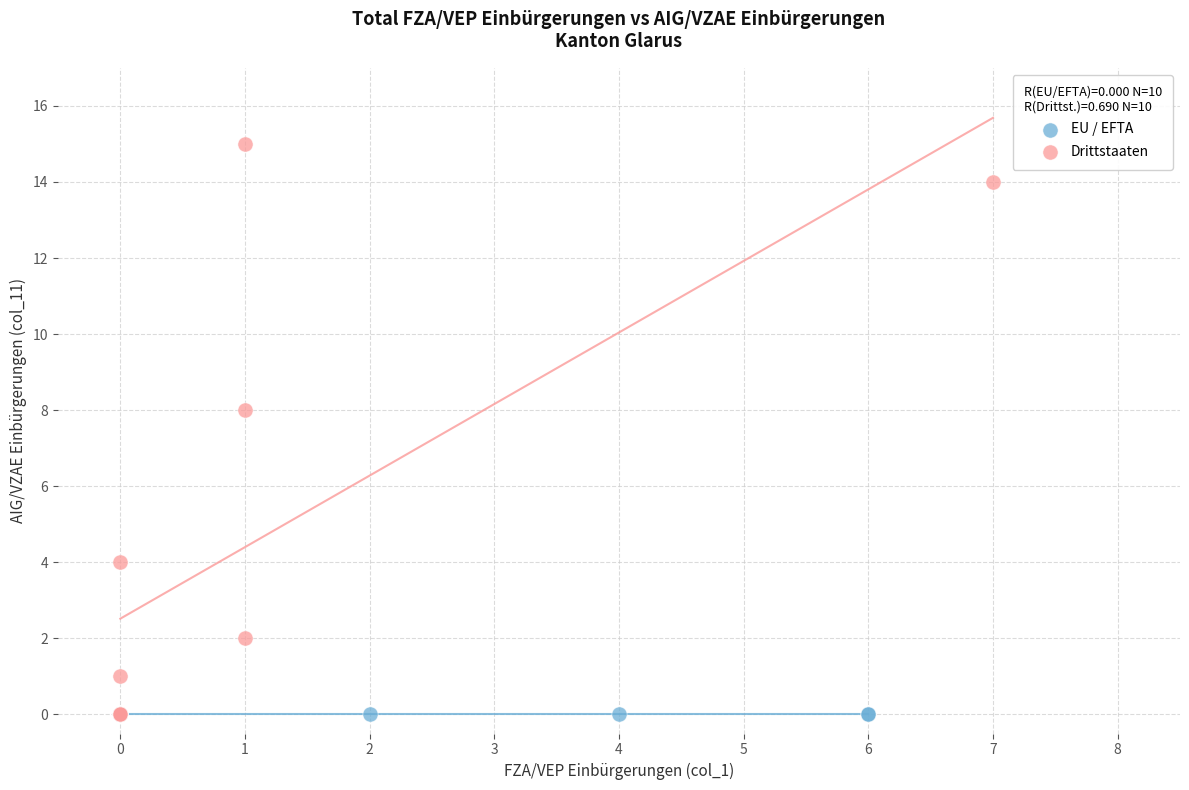

What are all the series names shown in the legend?

EU / EFTA, Drittstaaten